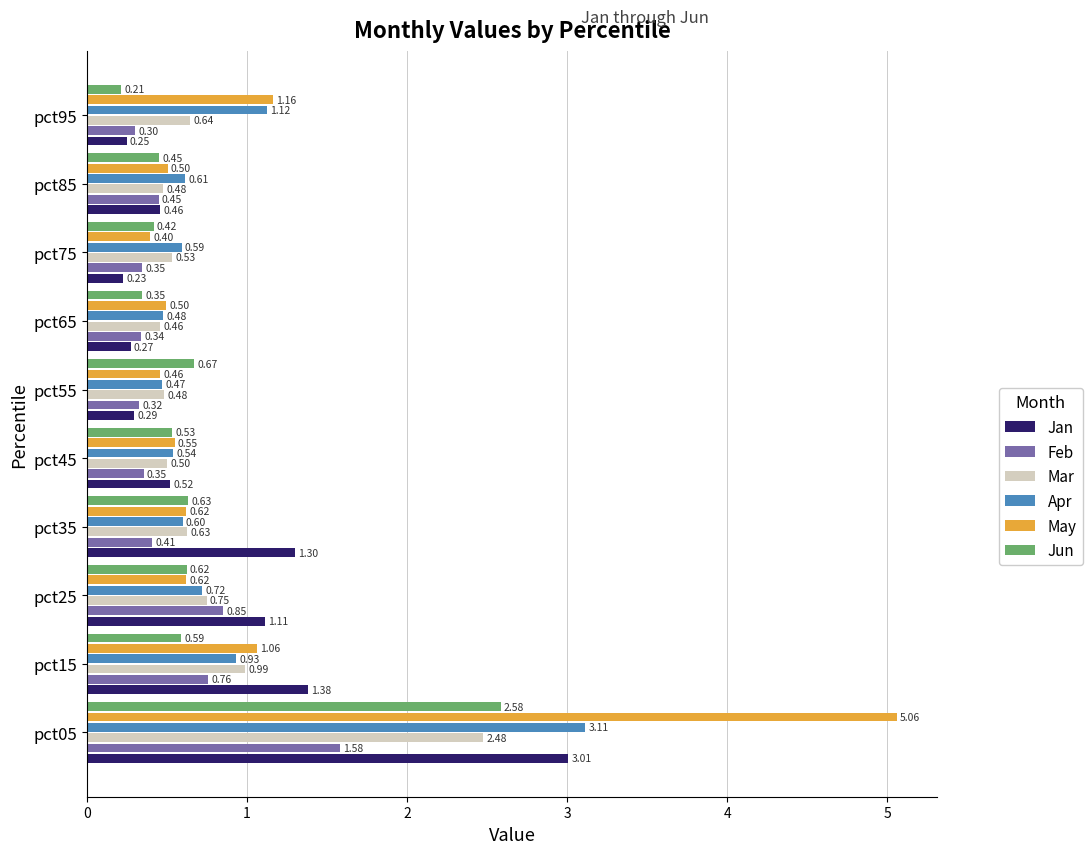

Rank the series at pct95 from highest to lowest value.

May, Apr, Mar, Feb, Jan, Jun